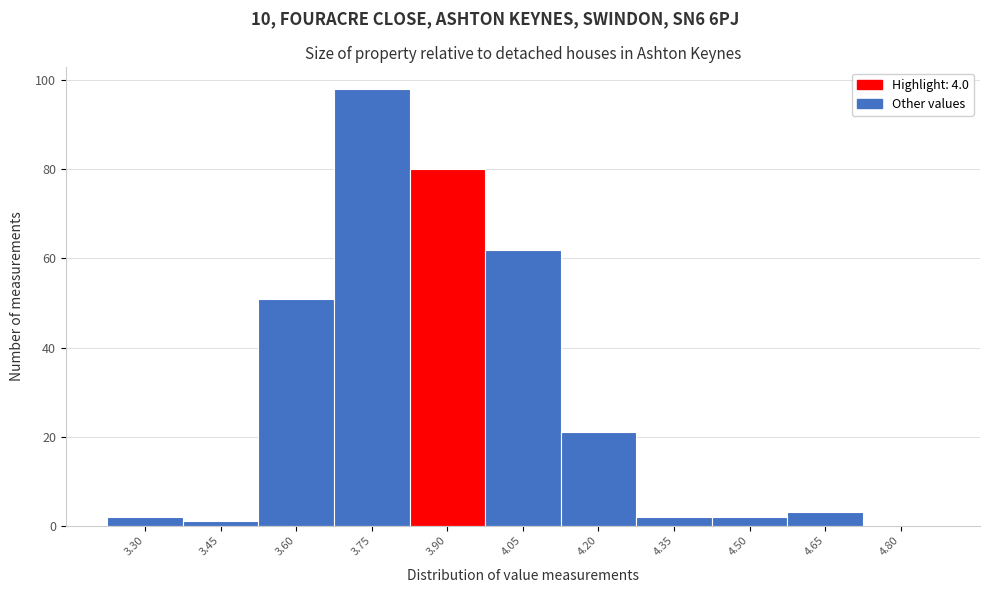

Reading right to left, what are all the values shown in this chart?

4.80=0	4.65=3	4.50=2	4.35=2	4.20=21	4.05=62	3.90=80	3.75=98	3.60=51	3.45=1	3.30=2